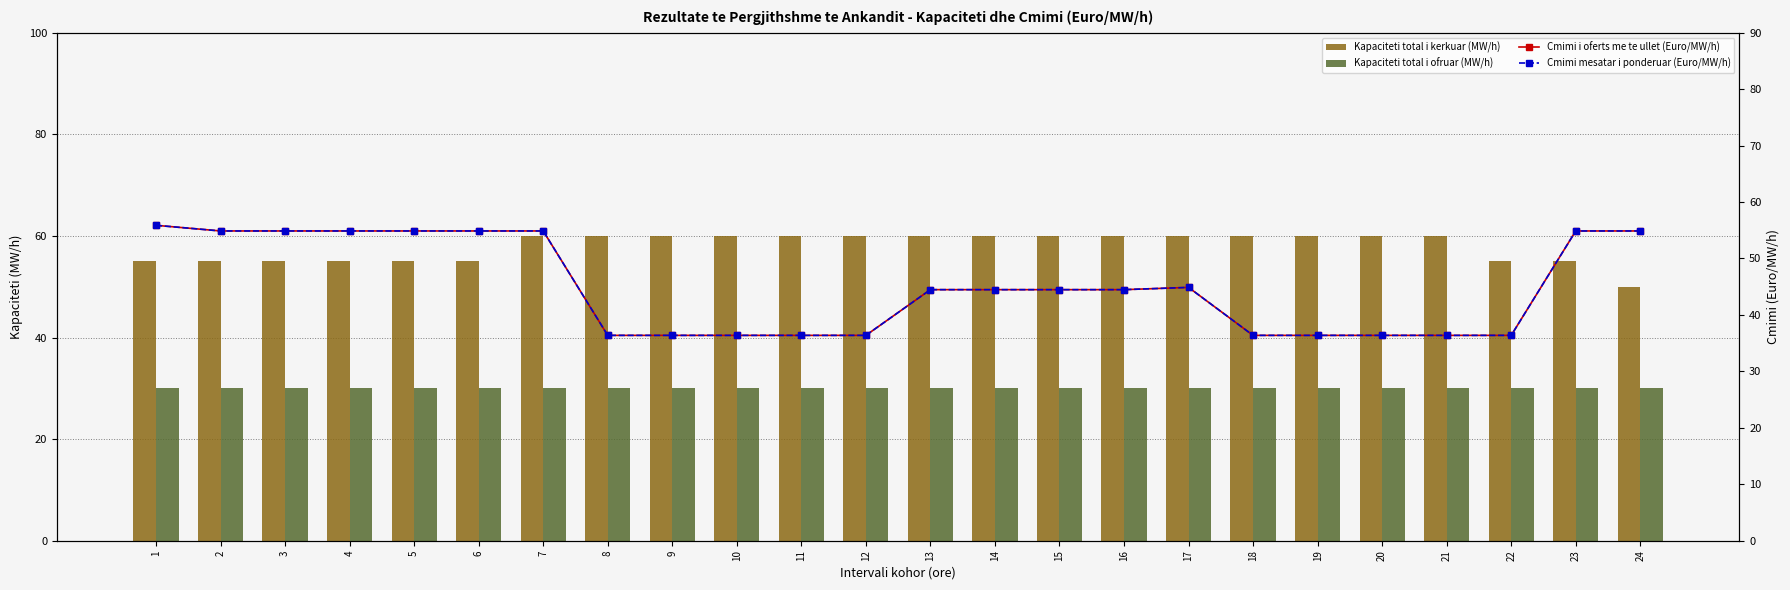

What is the greatest value displayed?

60.0